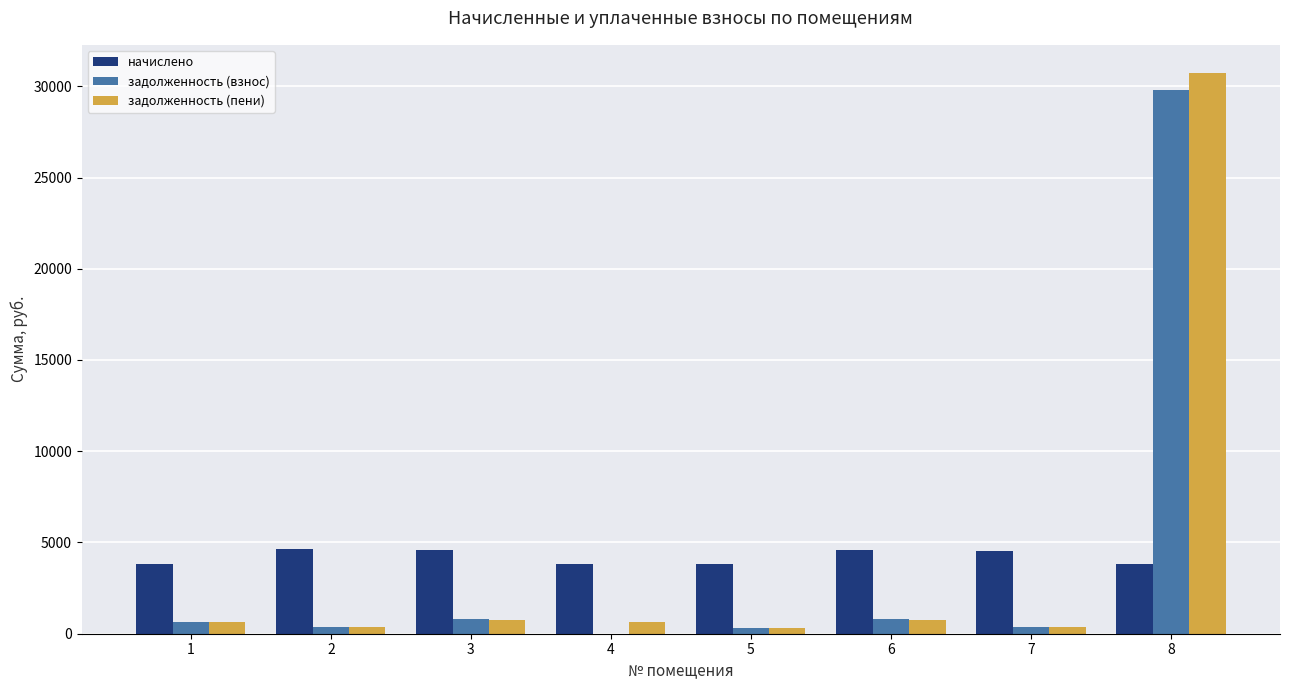

What is the average value of the задолженность (взнос) series?

4136.1